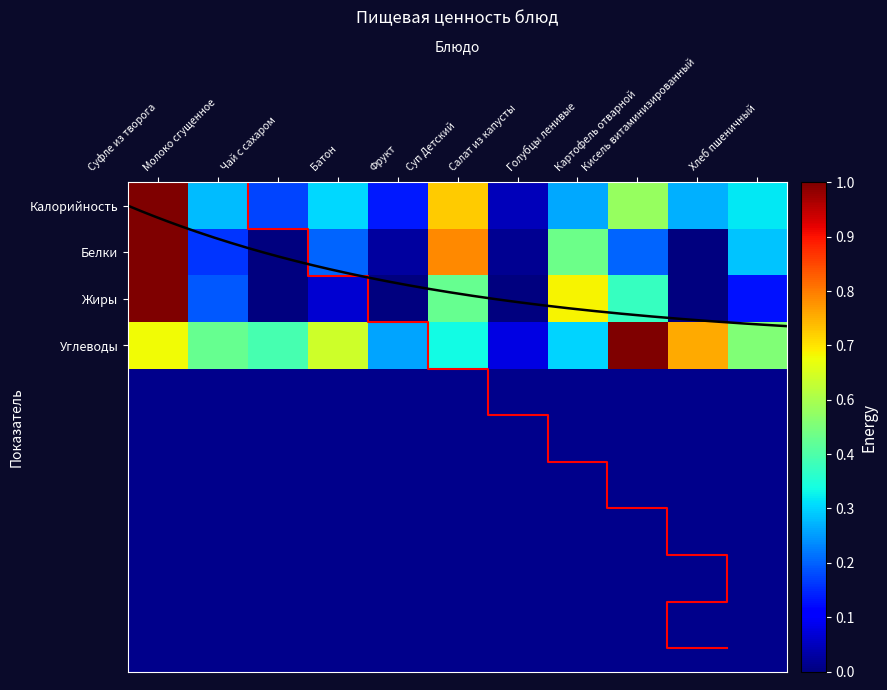

Which label corresponds to the smallest value in the chart?

Чай с сахаром